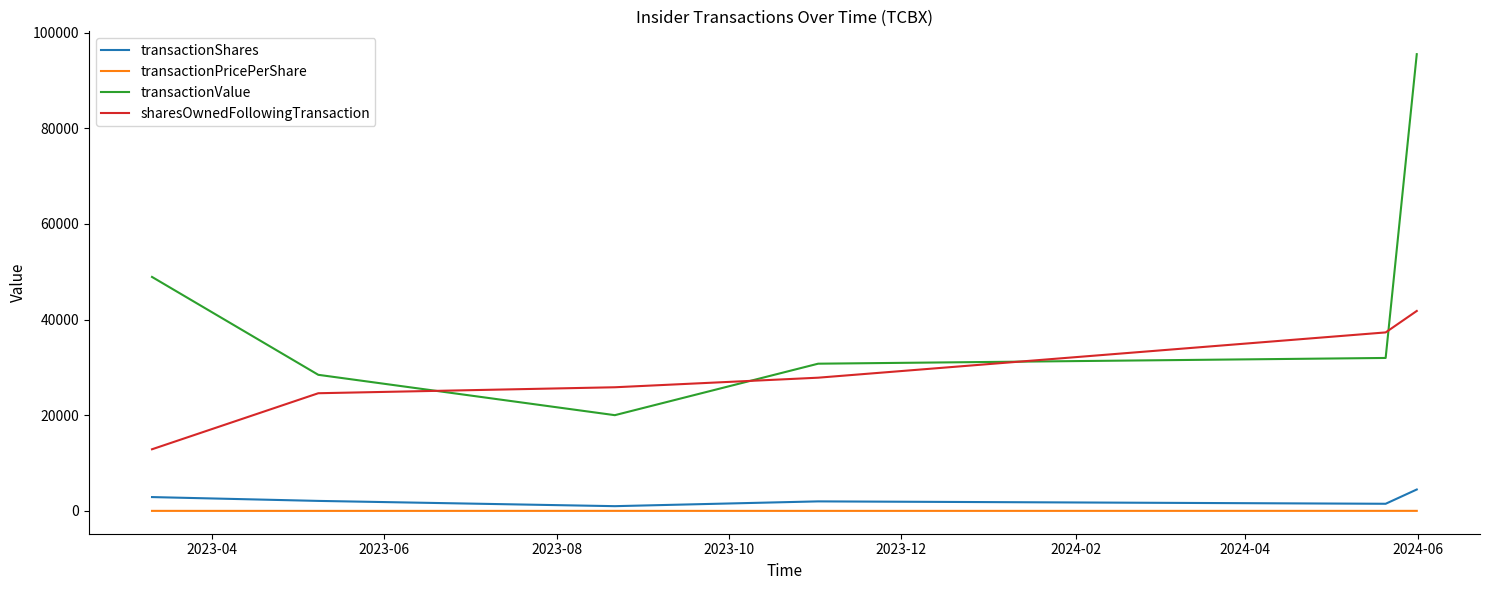

Which series has the largest total across all categories?

transactionValue